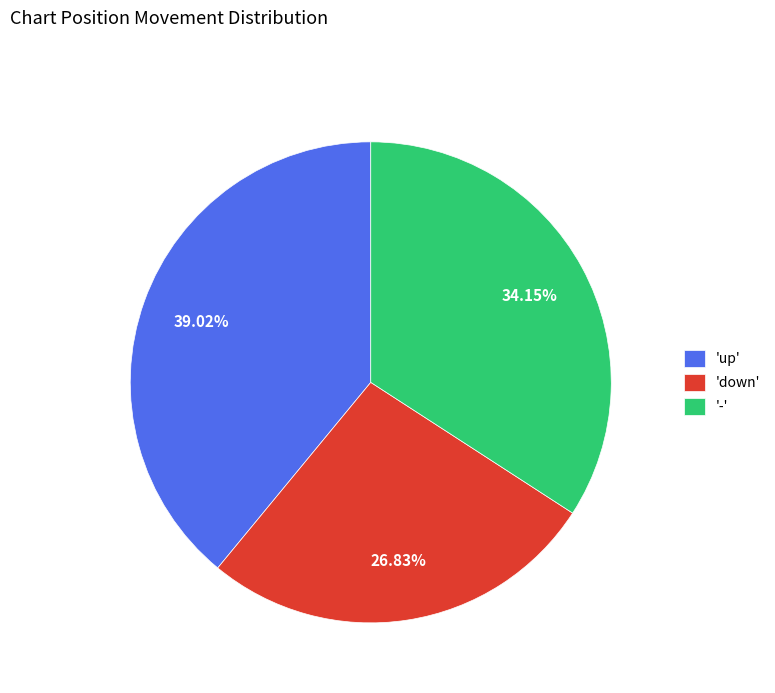

Is the sum of 'down' and '-' greater than half?

Yes